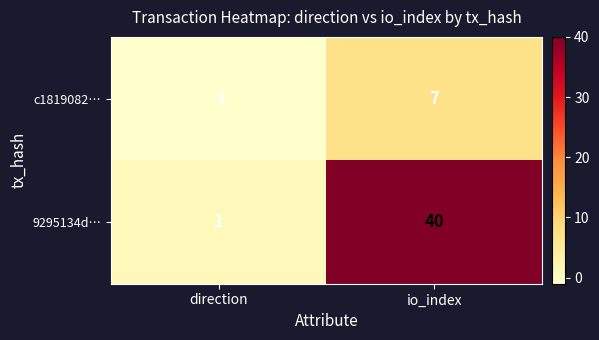

Count the number of data series in this chart.

2